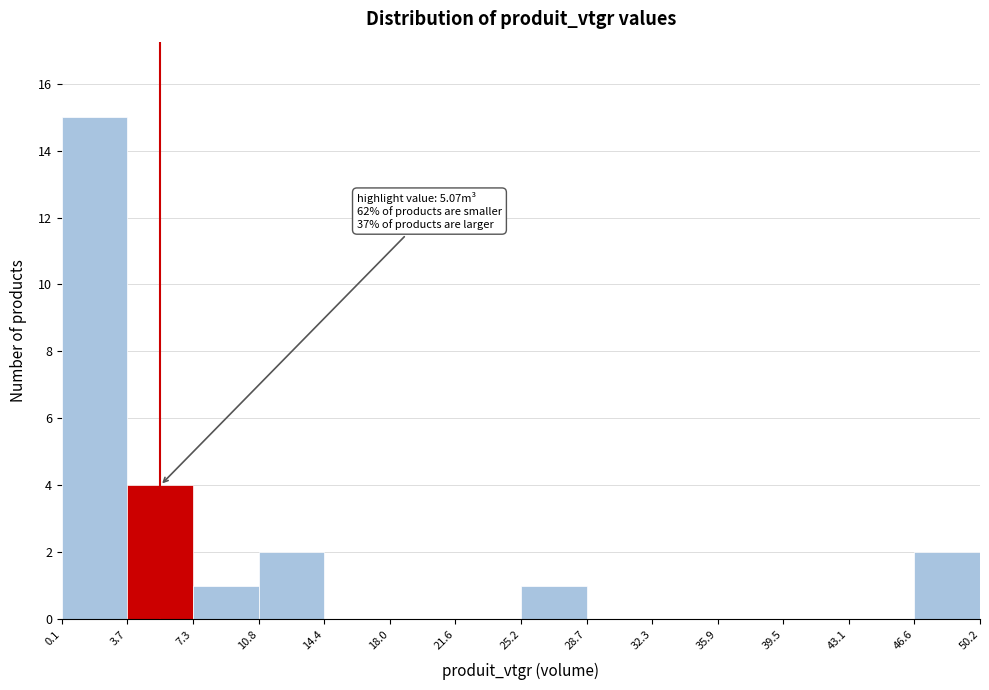

Over which range of the x-axis is the bar tallest?

0.1 to 3.7